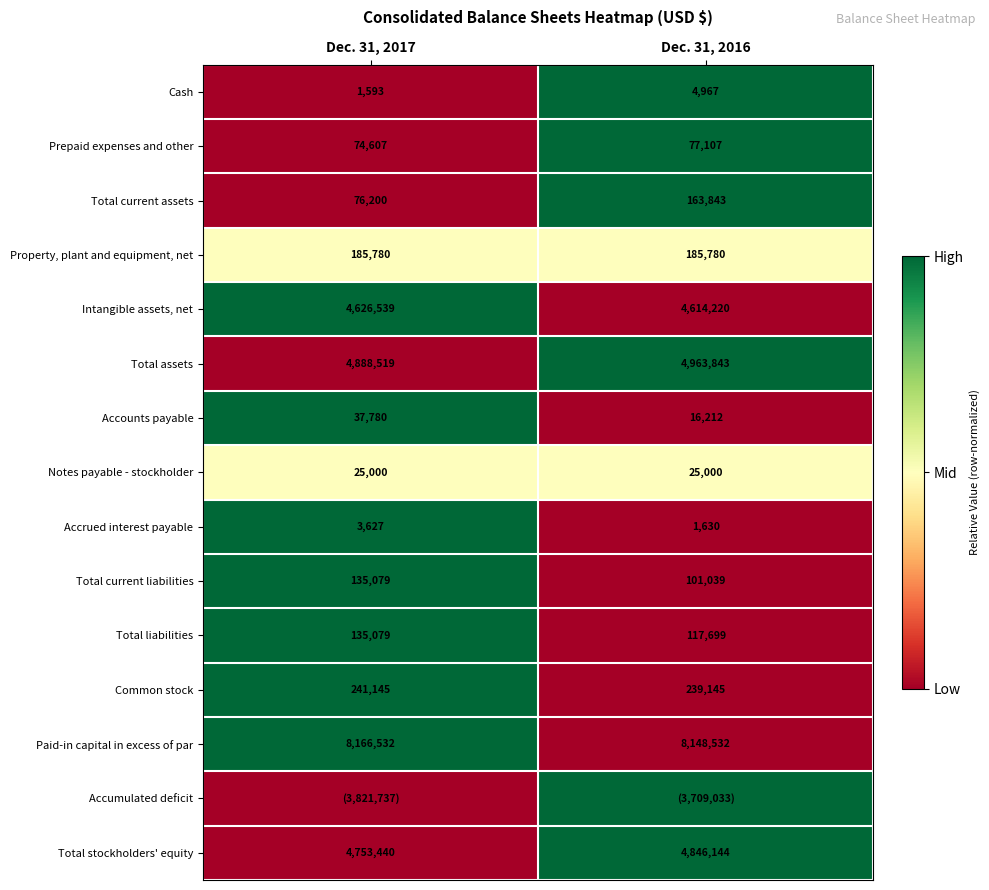

What is the difference between the Cash values at Dec. 31, 2017 and Dec. 31, 2016?

3374